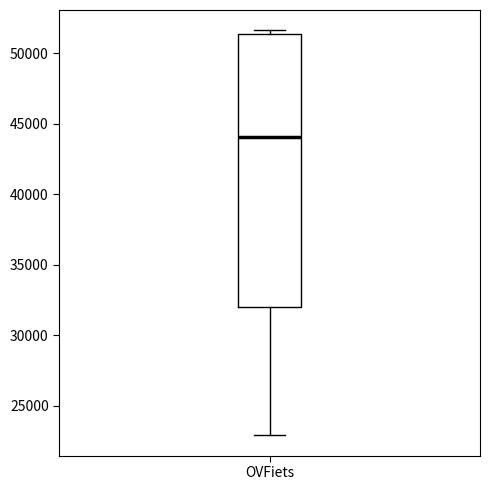

Transcribe this box plot: give where the median line is, the range the box spans, and where the two whiskers end, as read against the y-axis. The values are not printed on the chart, so give them approximately, as read against the axis.

median 44000, box 32000 to 51500, whiskers 23000 to 51500 (just above the box's upper edge)